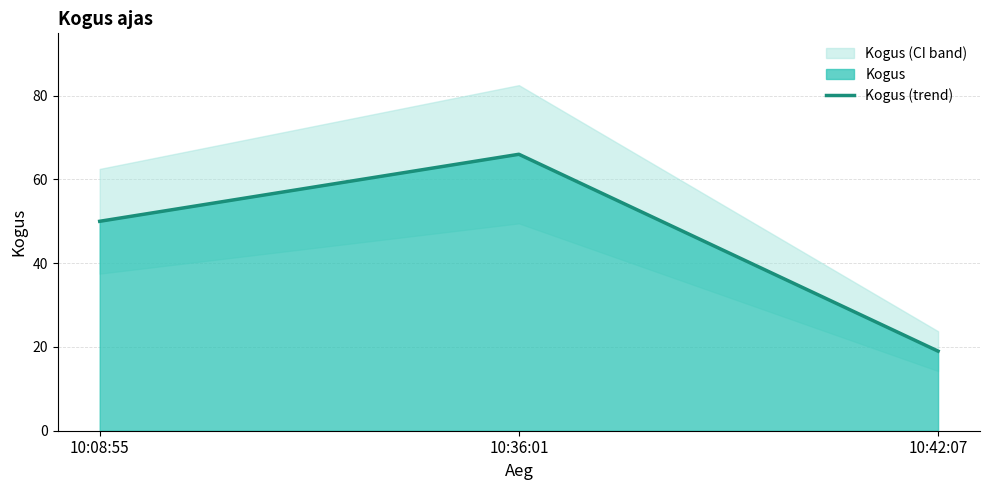

Which label corresponds to the smallest value in the chart?

10:42:07